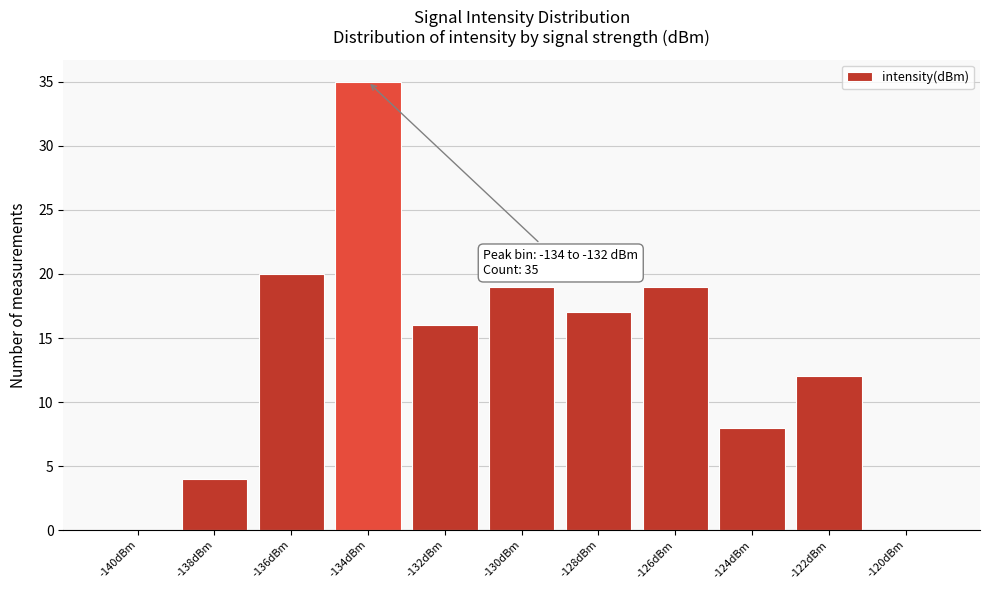

Reading left to right, extract all data points from this chart.

-140dBm=0	-138dBm=4	-136dBm=20	-134dBm=35	-132dBm=16	-130dBm=19	-128dBm=17	-126dBm=19	-124dBm=8	-122dBm=12	-120dBm=0